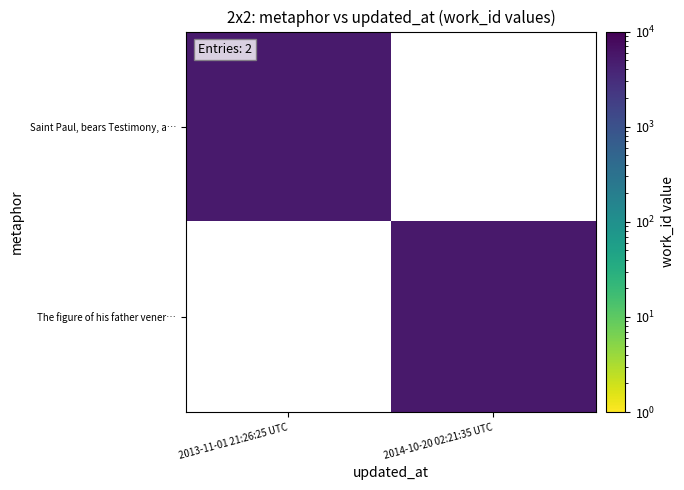

At how many categories does at least one series exceed 5327?

1